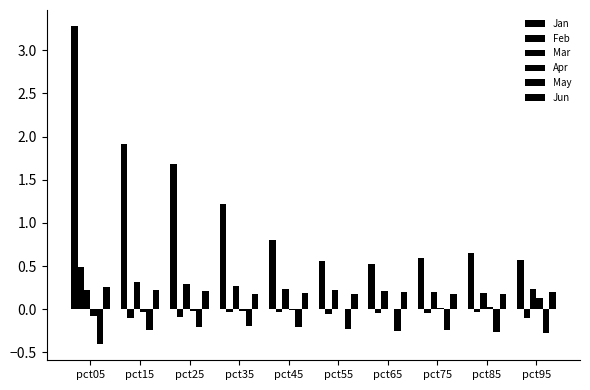

How many series are shown in this chart?

6